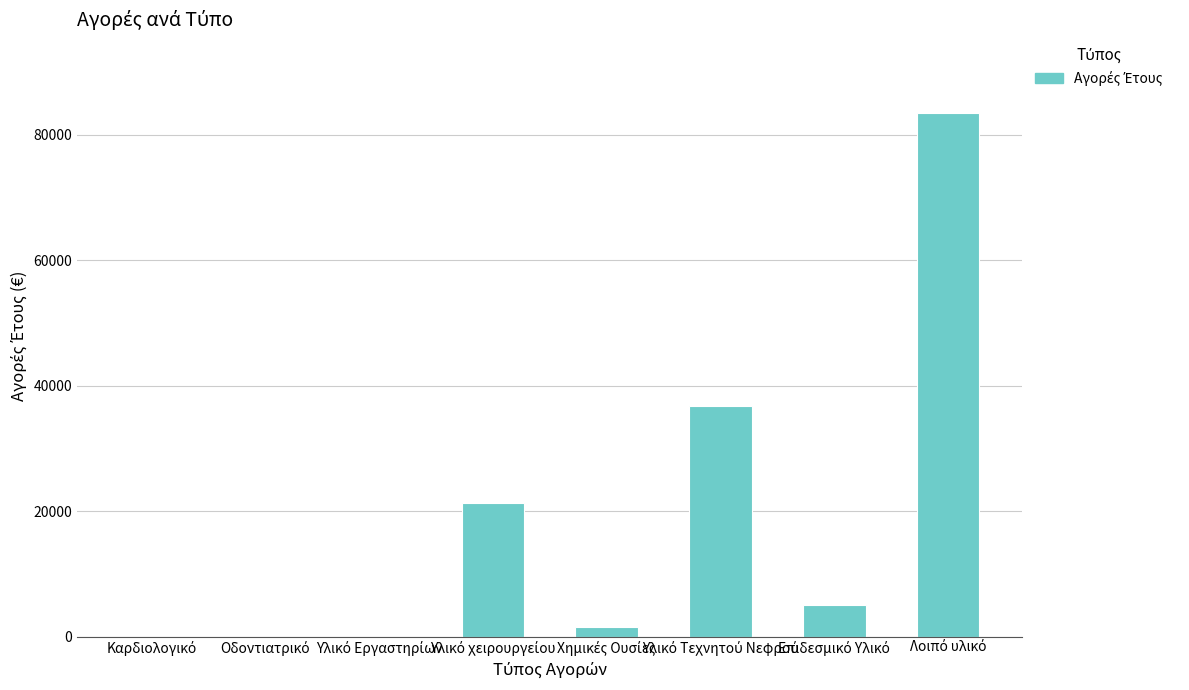

What is the sum of all values?

147955.3